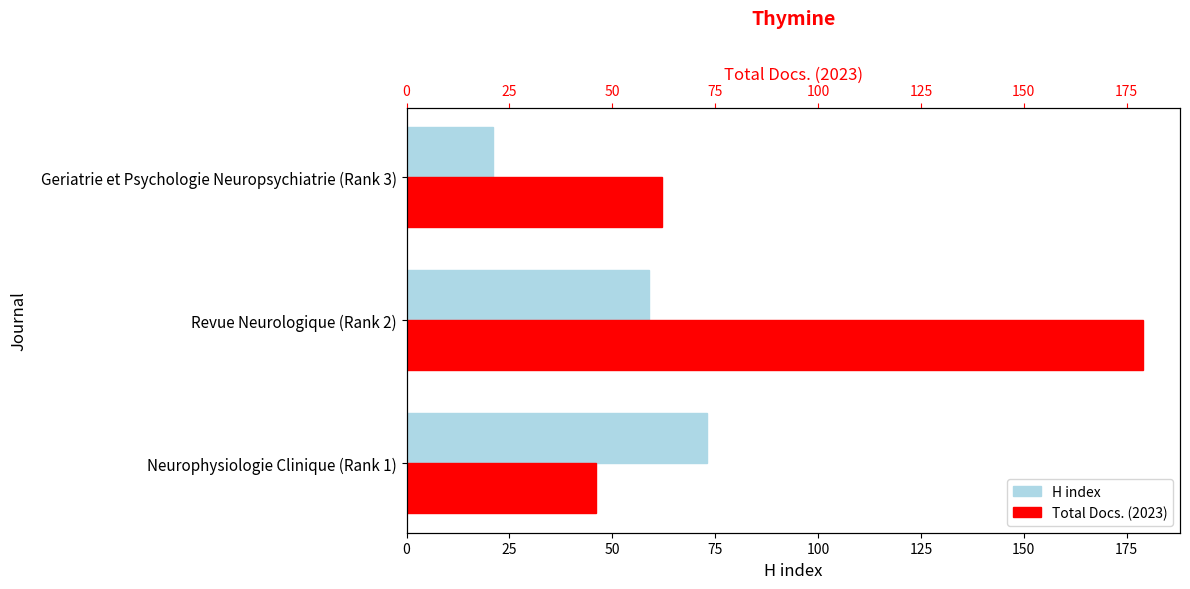

What is the value of the H index bar at the 2nd from the left?

59